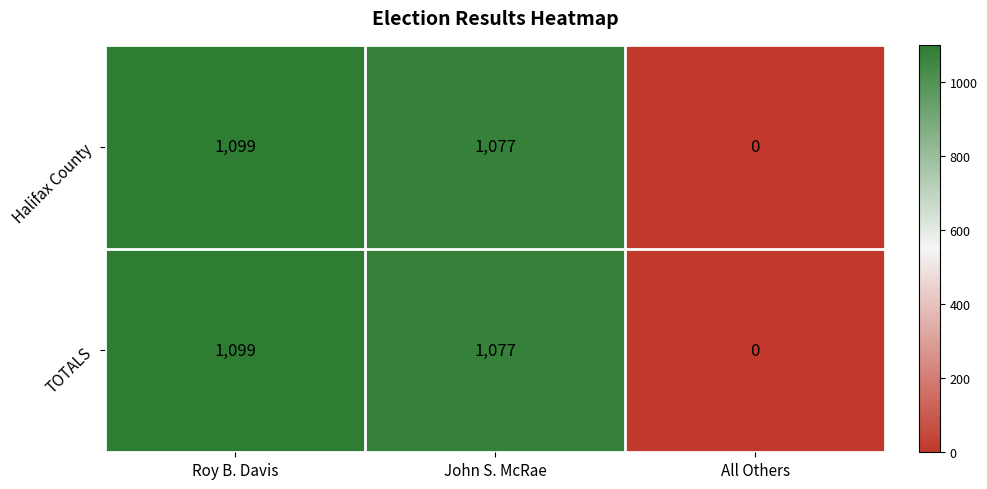

What is the total value across all series at John S. McRae?

2154